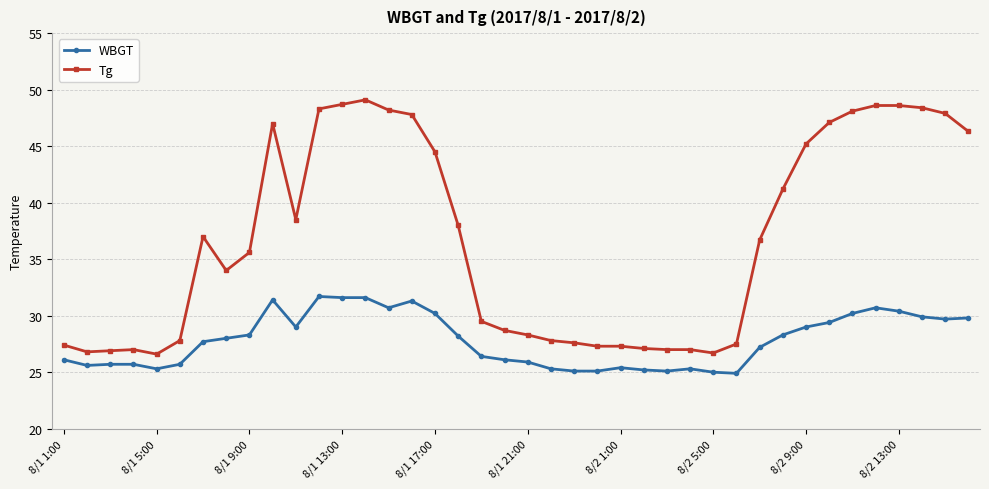

How many lines are shown in the chart?

2